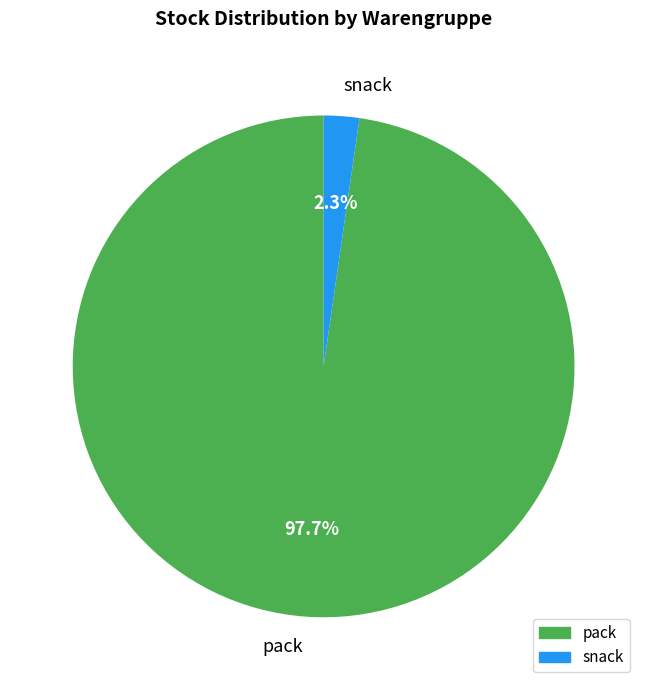

What portion of the pie excludes pack?

2.3%